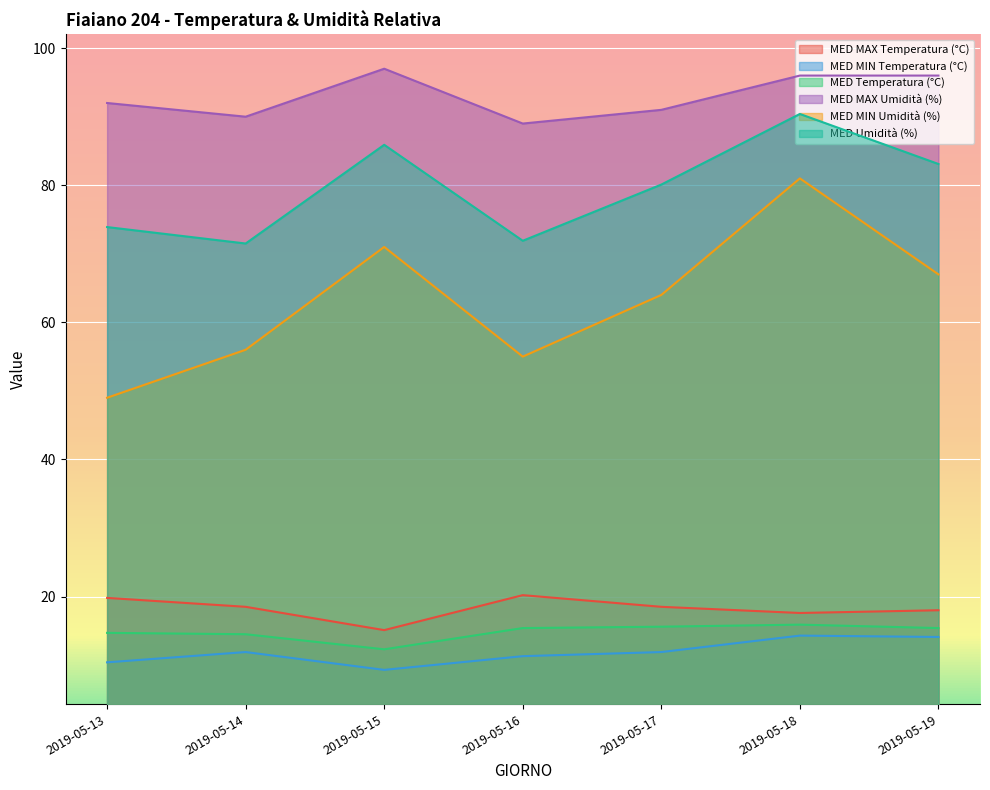

How many lines are shown in the chart?

6